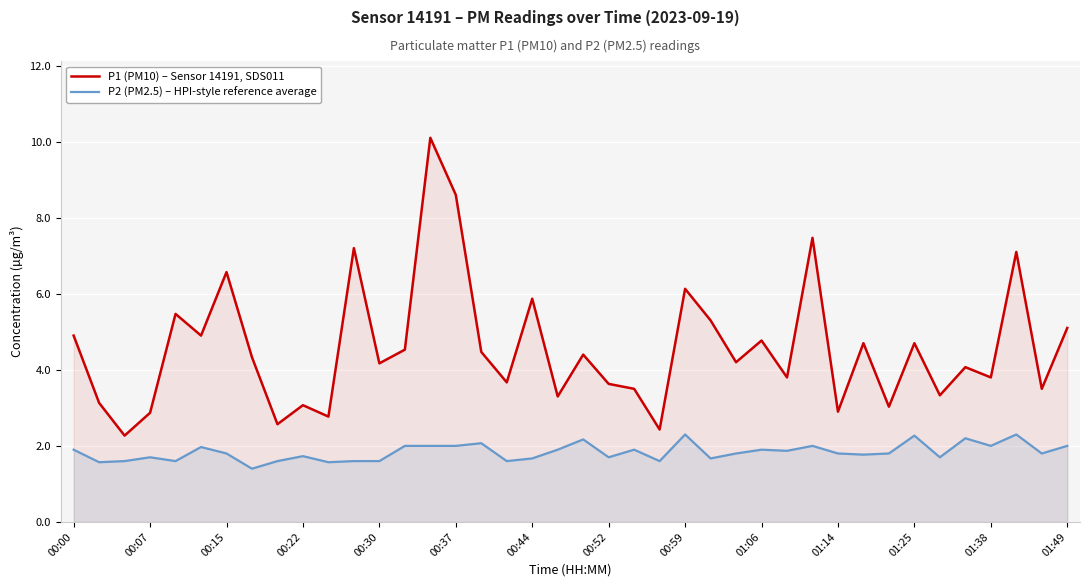

List the series in order of their overall mean, highest first.

P1 (PM10) – Sensor 14191, SDS011, P2 (PM2.5) – HPI-style reference average